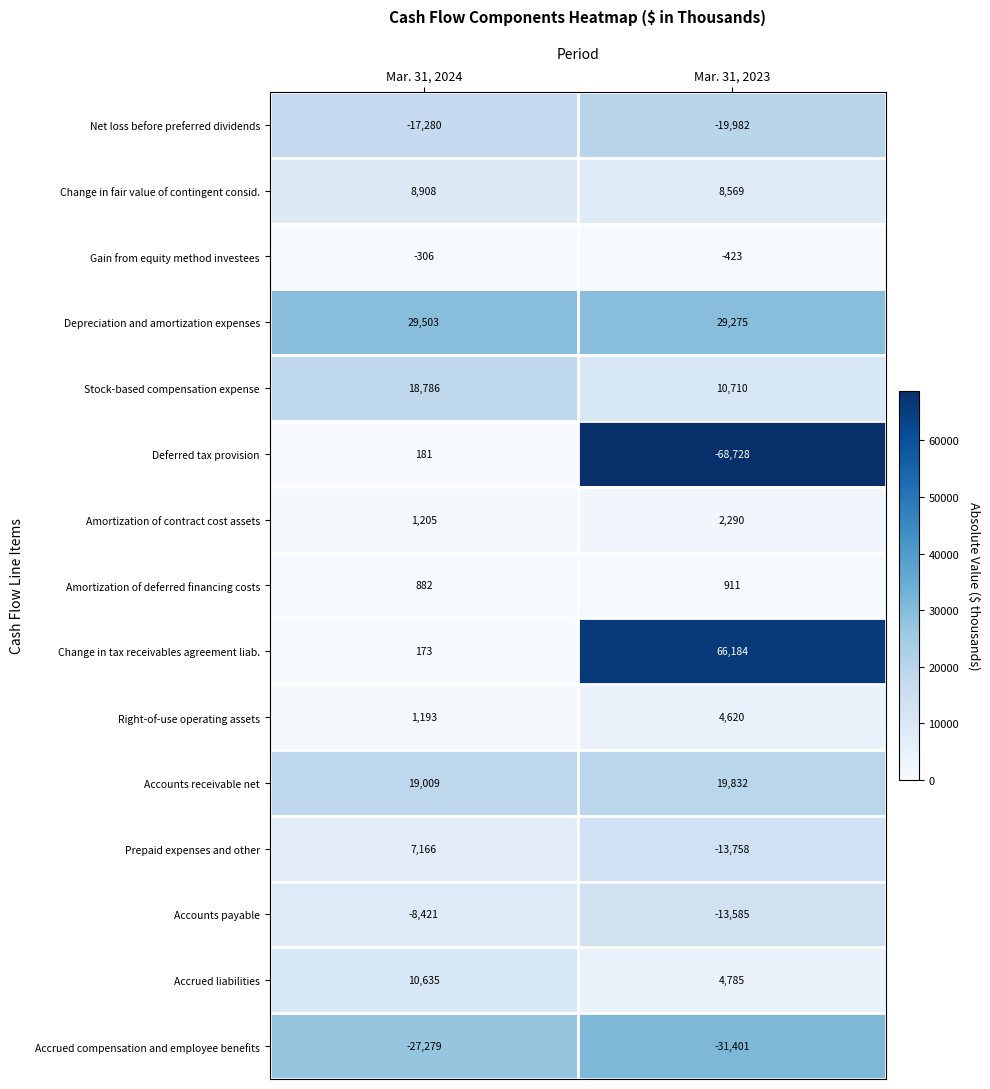

How many series are shown in this chart?

15